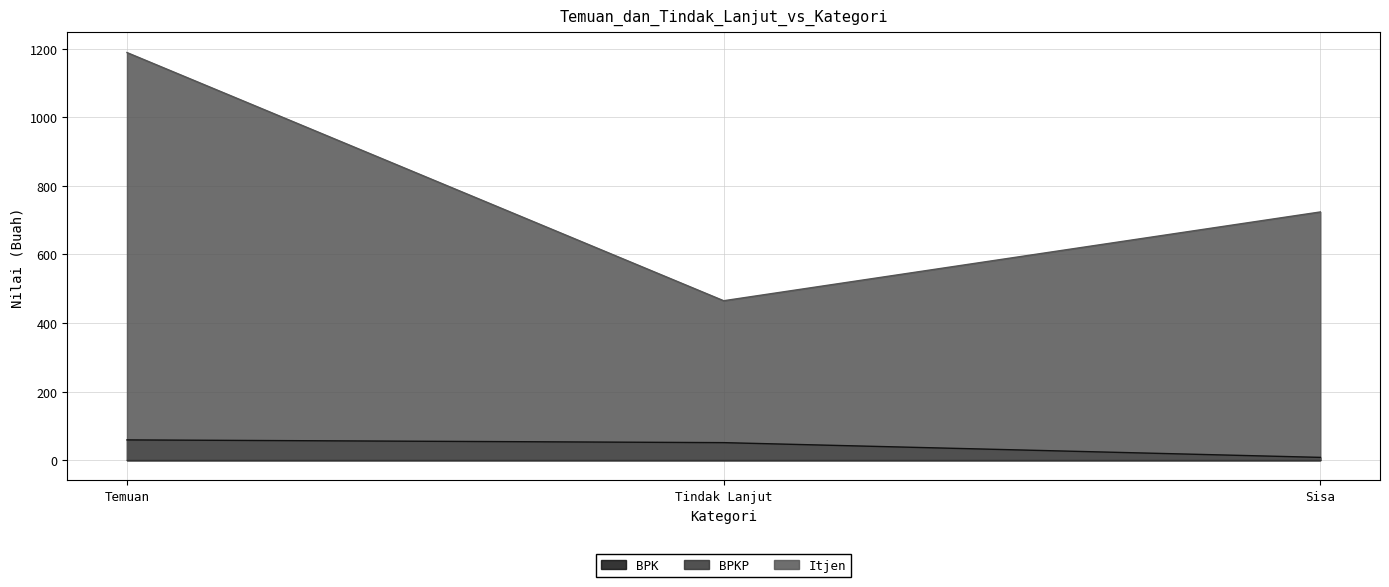

Reading right to left, what are all the values shown in this chart?

BPK: Sisa=8	Tindak Lanjut=51	Temuan=59
Itjen: Sisa=724	Tindak Lanjut=465	Temuan=1189